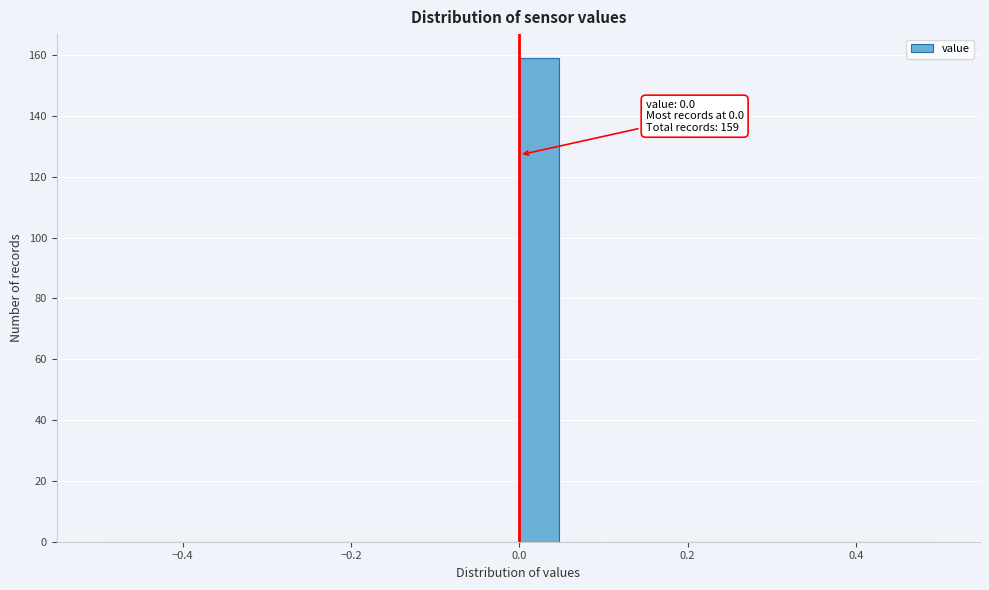

Around what value on the x-axis is the tallest bar? Give the approximate position of its centre, as read against the axis.

0.02